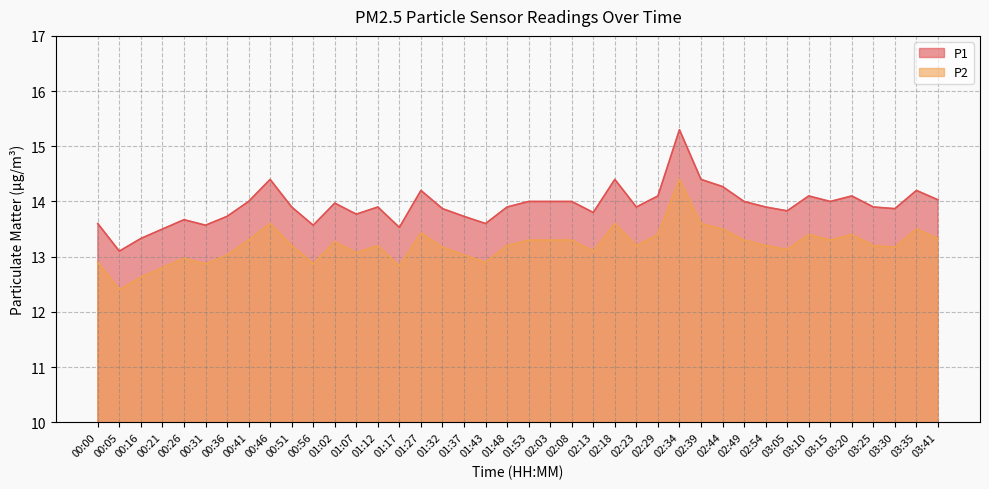

What value does the P2 series have at 00:56?

12.9